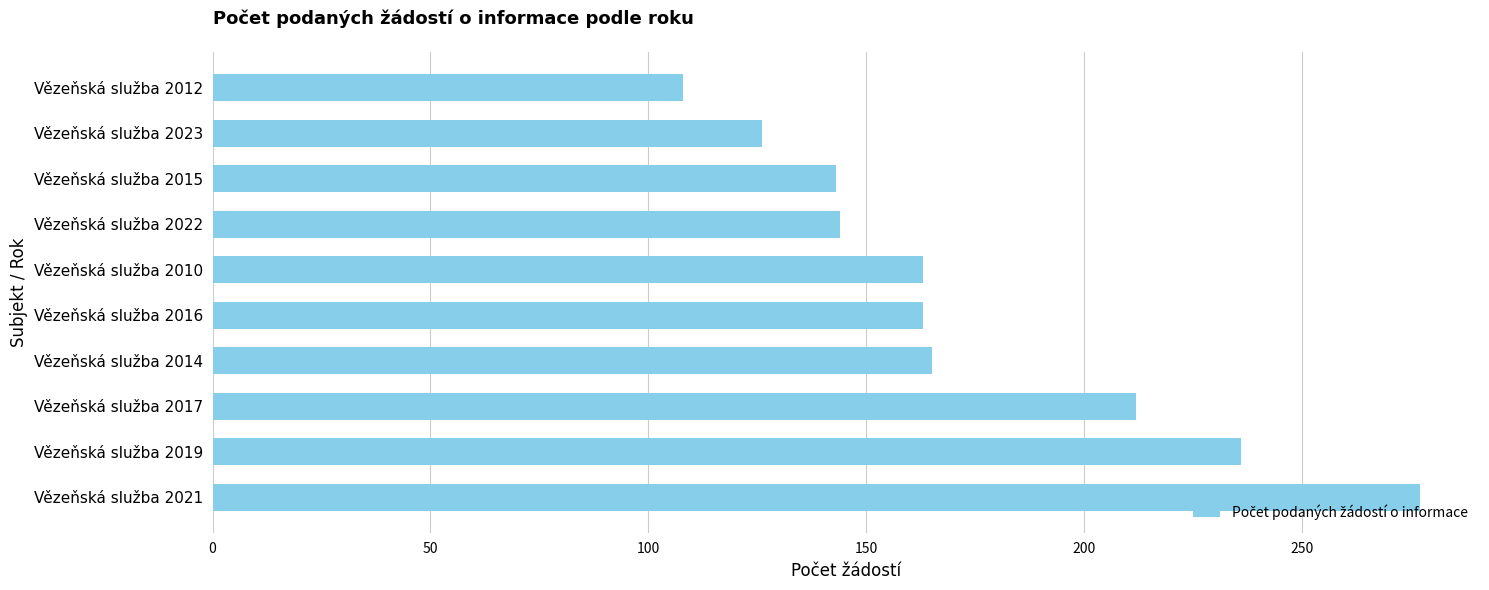

How many distinct data groups are displayed?

1